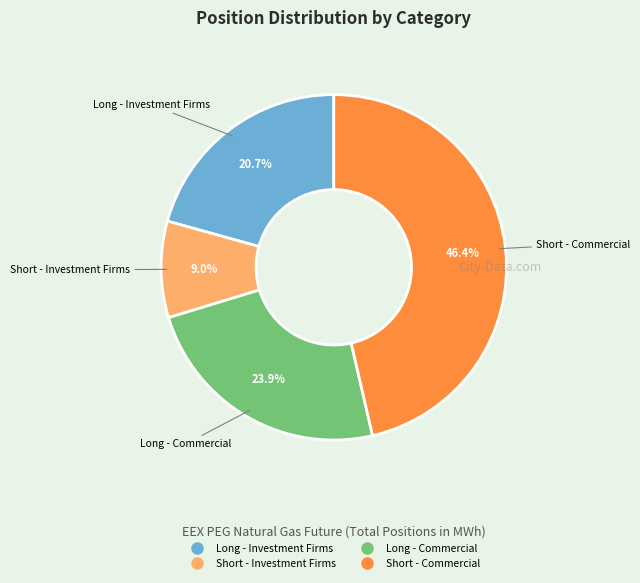

Approximately how many times larger is the value at Long - Commercial compared to Short - Commercial?

0.5